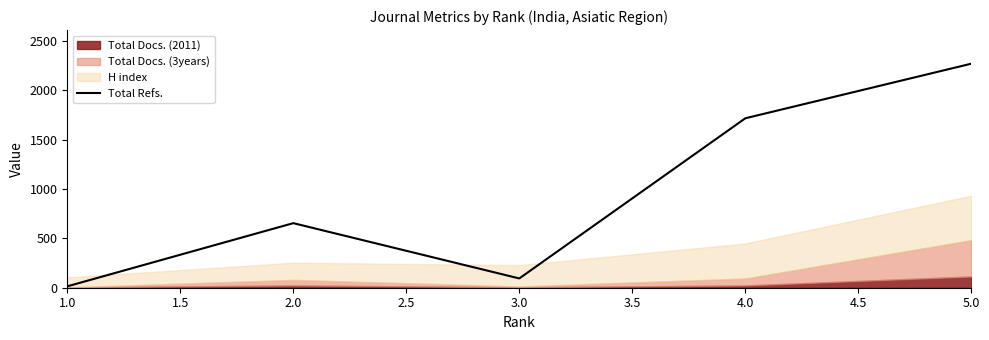

The value of Total Refs. at 5.0 is 2269. True or false?

True